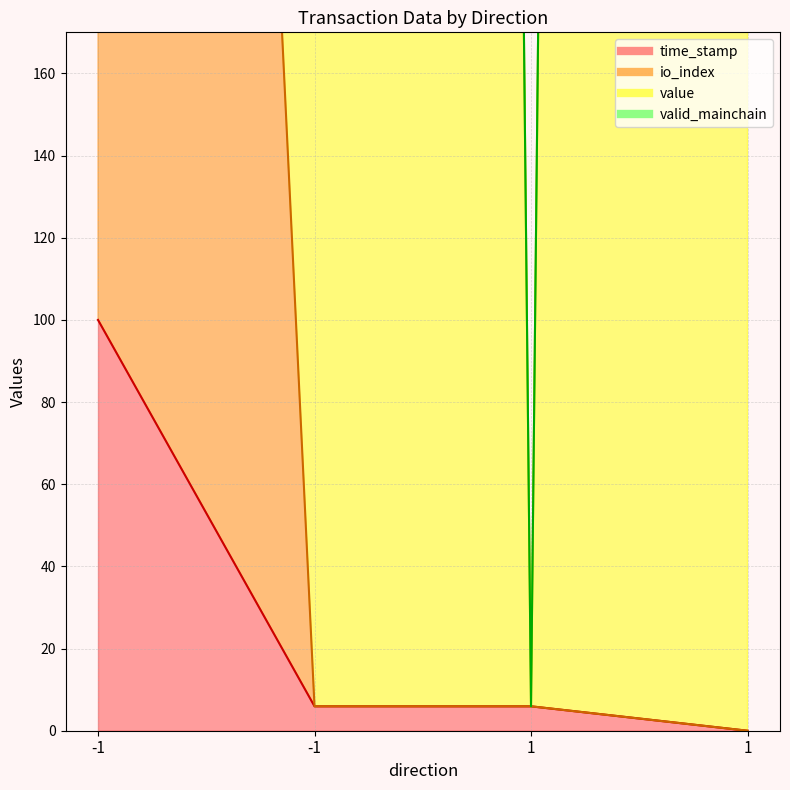

What is the difference between the highest and lowest values at -1?

1000.0